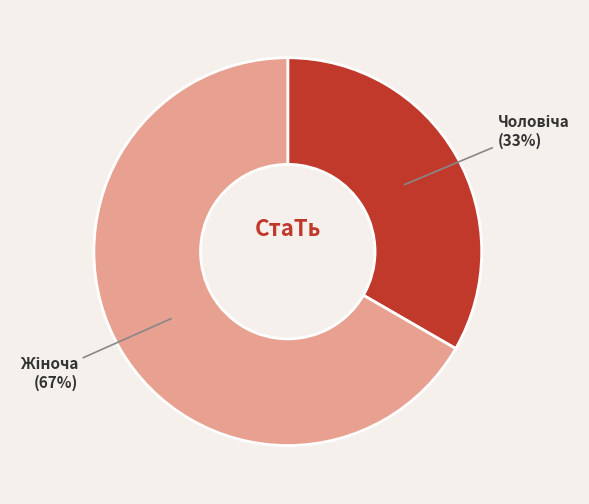

To the nearest percent, what is the average slice percentage?

50%